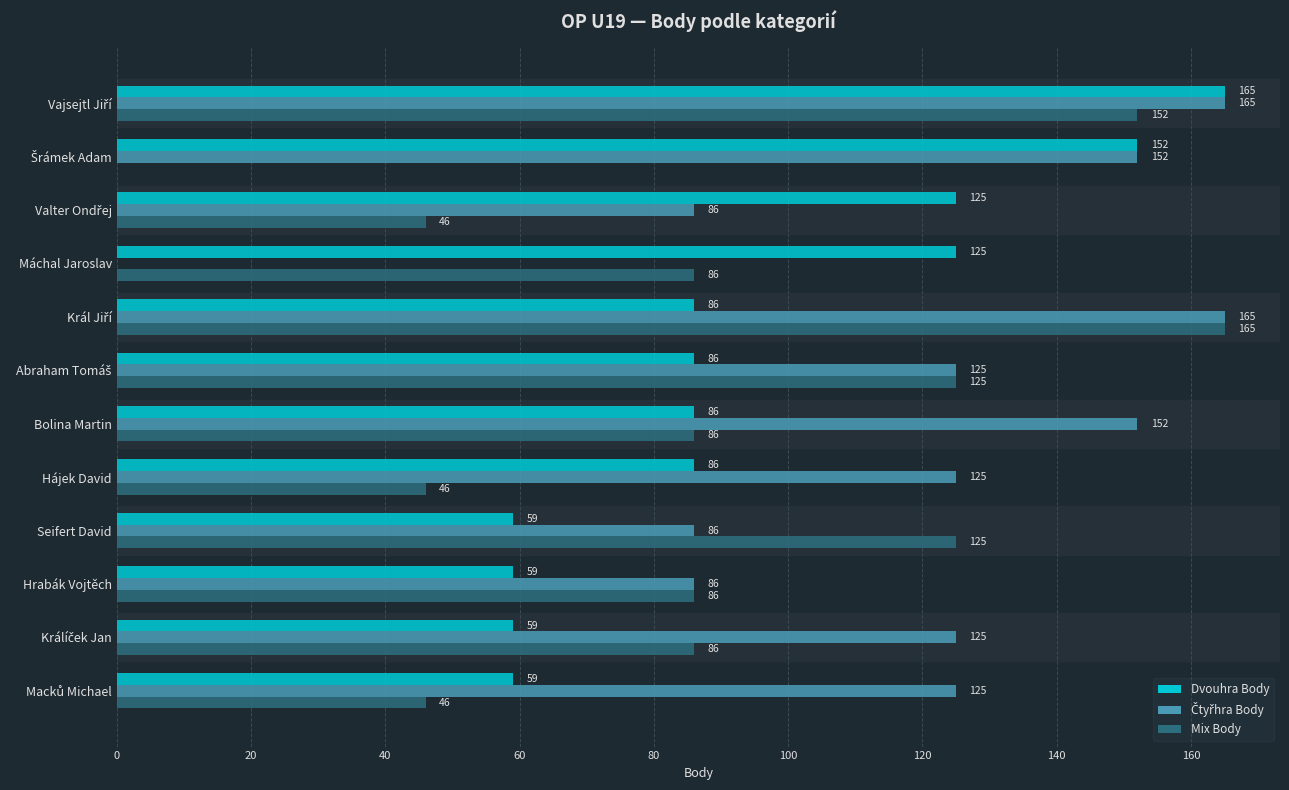

What is the approximate value of Dvouhra Body at Hrabák Vojtěch?

59